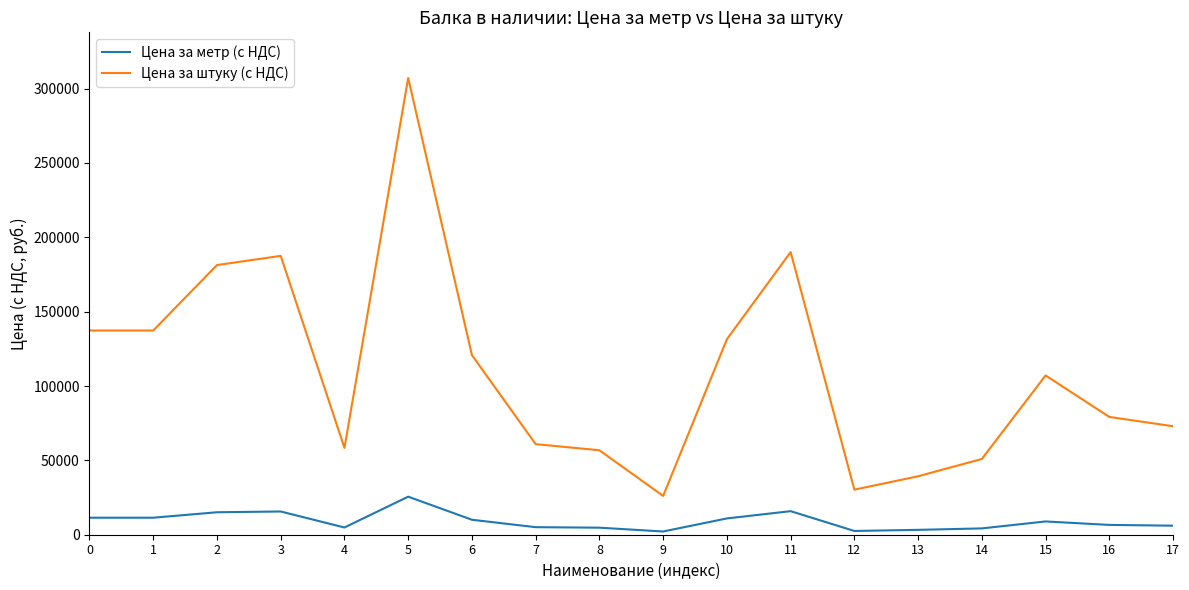

Does the chart have visible grid lines?

No